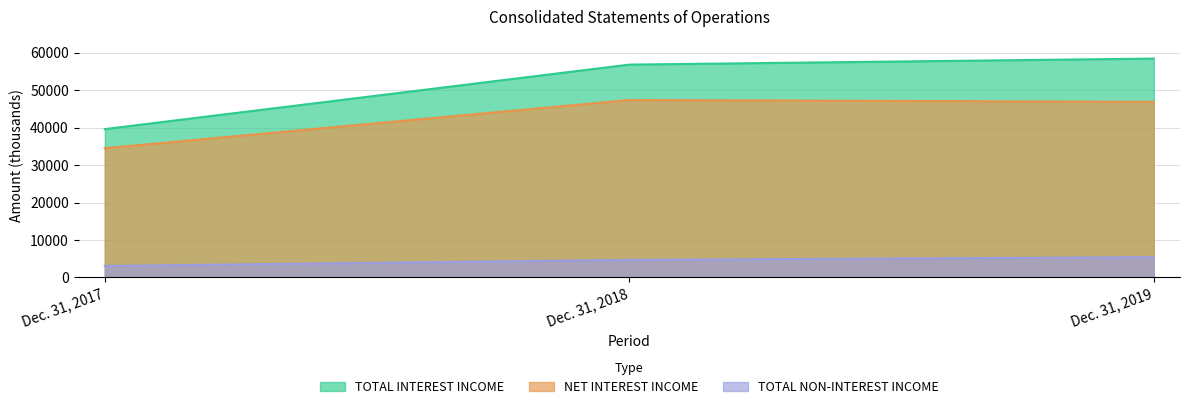

What is the total value across all series at Dec. 31, 2017?

77200